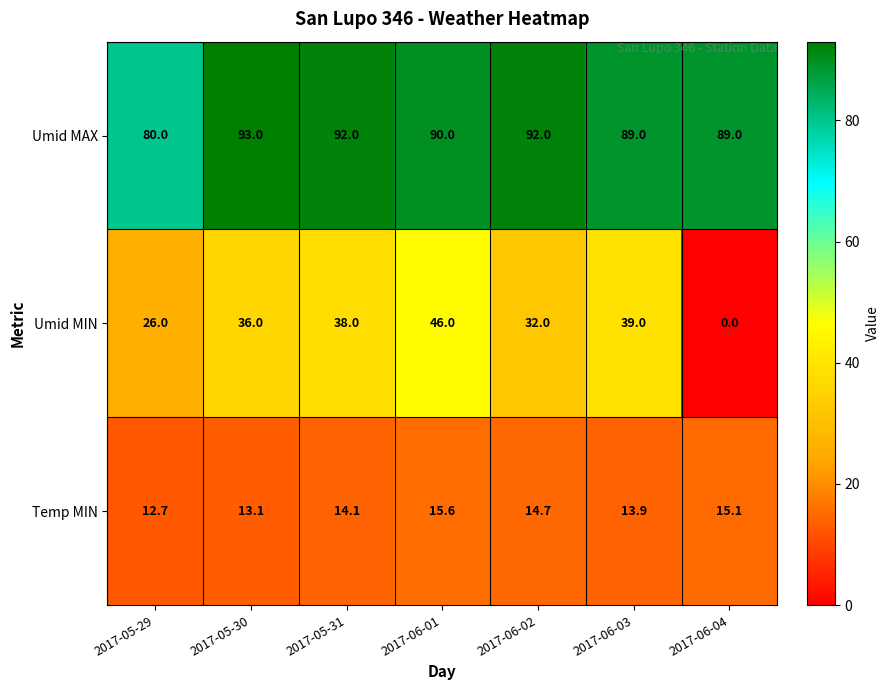

Which series changed the most between 2017-05-30 and 2017-05-31?

Umid MIN